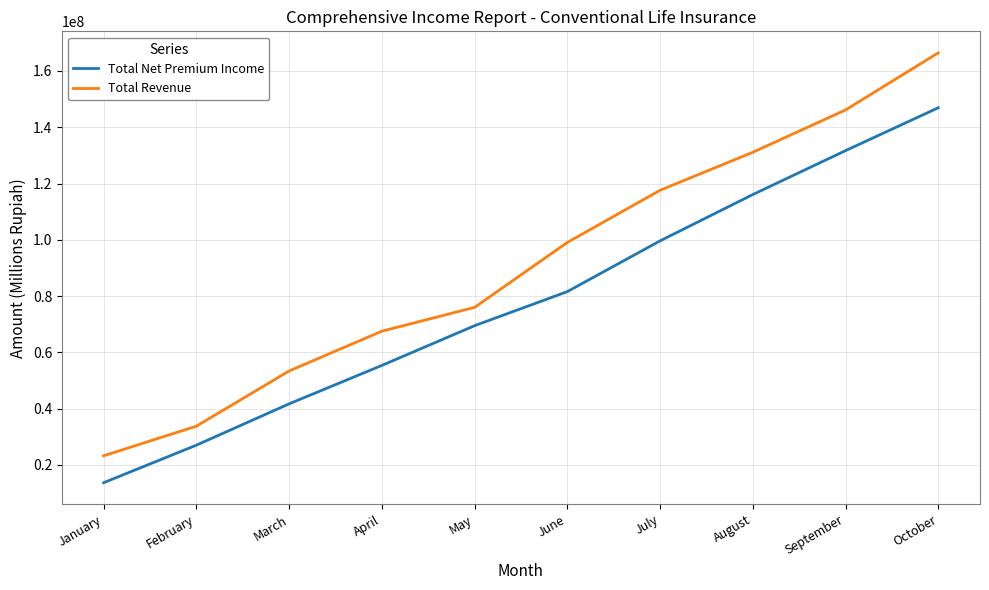

The Total Net Premium Income series shows 131685808.5 at September. True or false?

True